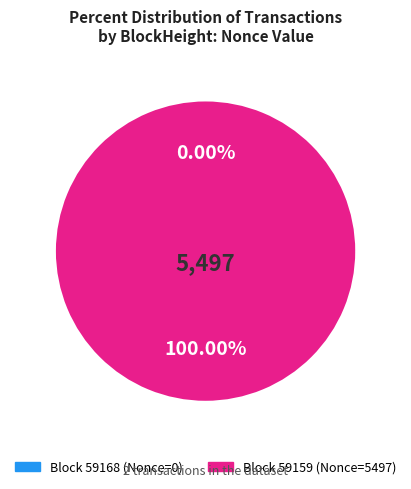

Combined, do 59159 and 59168 account for over 50%?

Yes